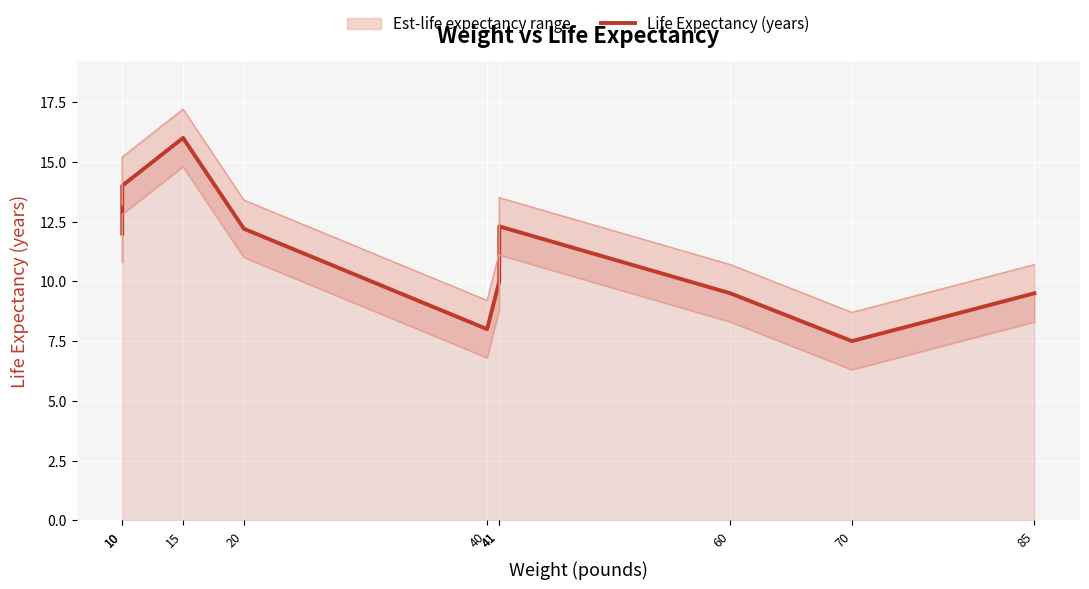

What is the change in value from 41 to 85?

-0.5